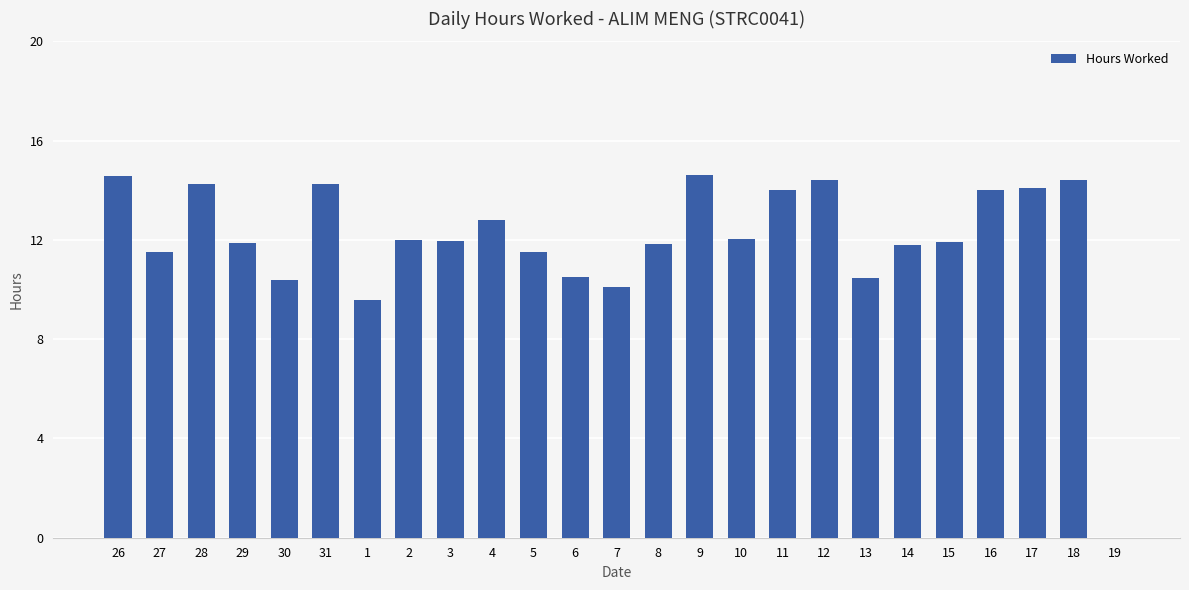

The chart shows a value of 11.5 at 5. True or false?

True